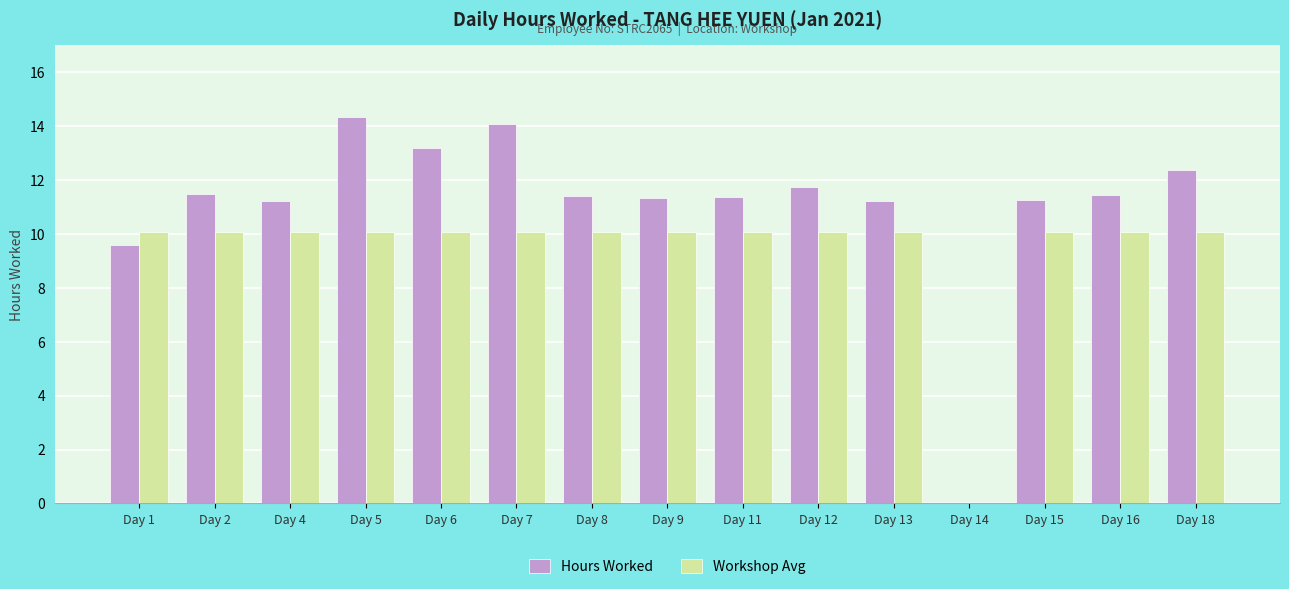

Which series has the largest total across all categories?

Hours Worked